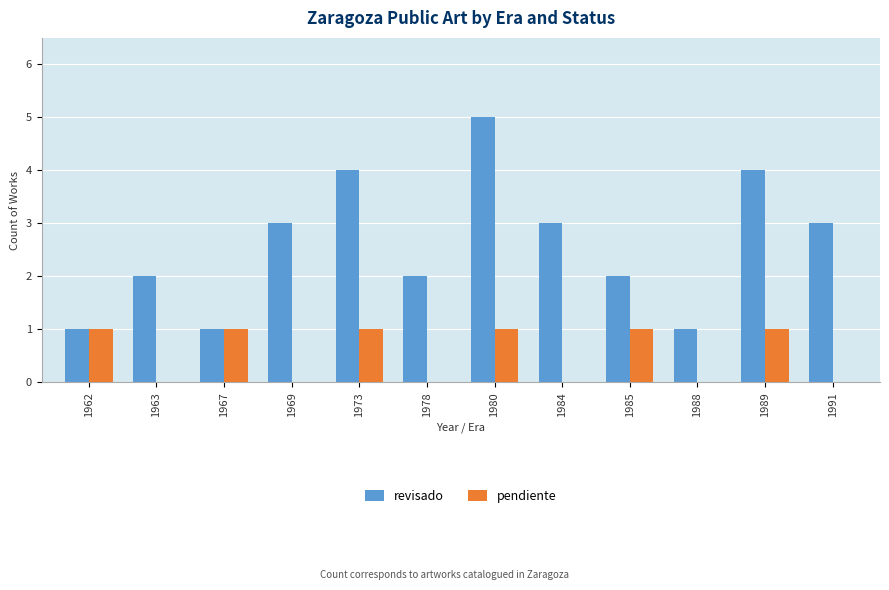

How many distinct data groups are displayed?

2